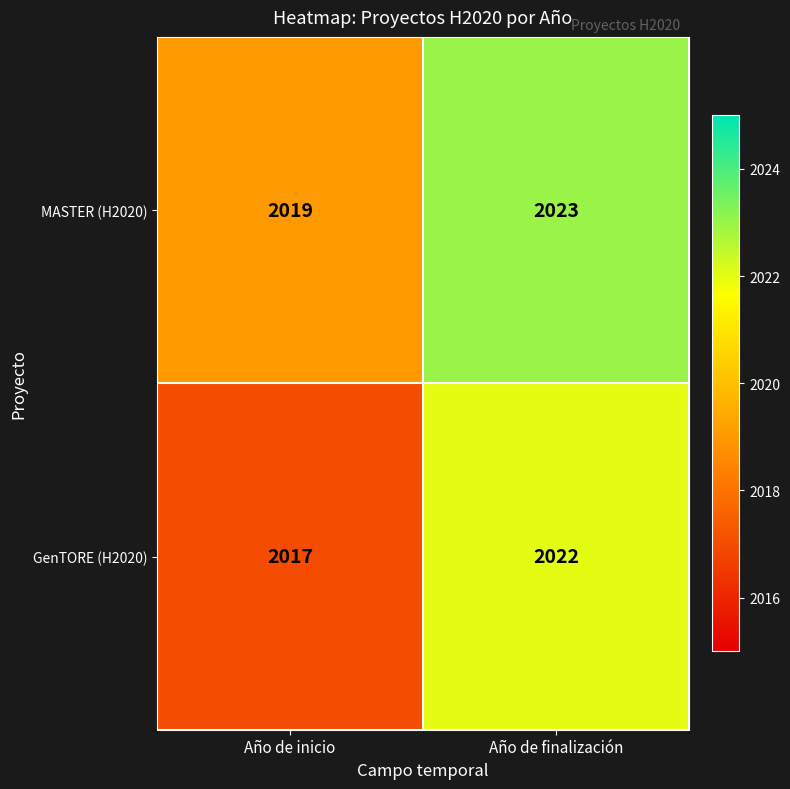

What is the lowest value of the GenTORE (H2020) series?

2017